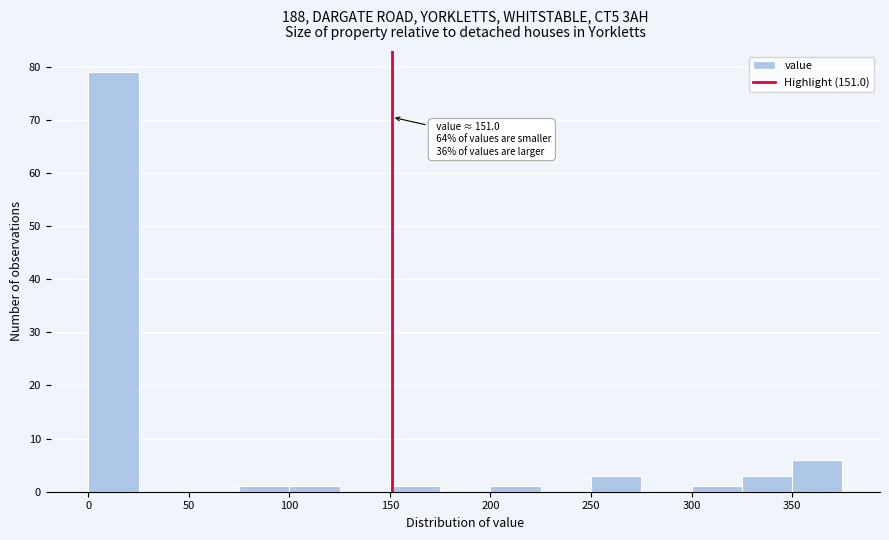

Which range on the x-axis has the tallest bar?

0 to 25